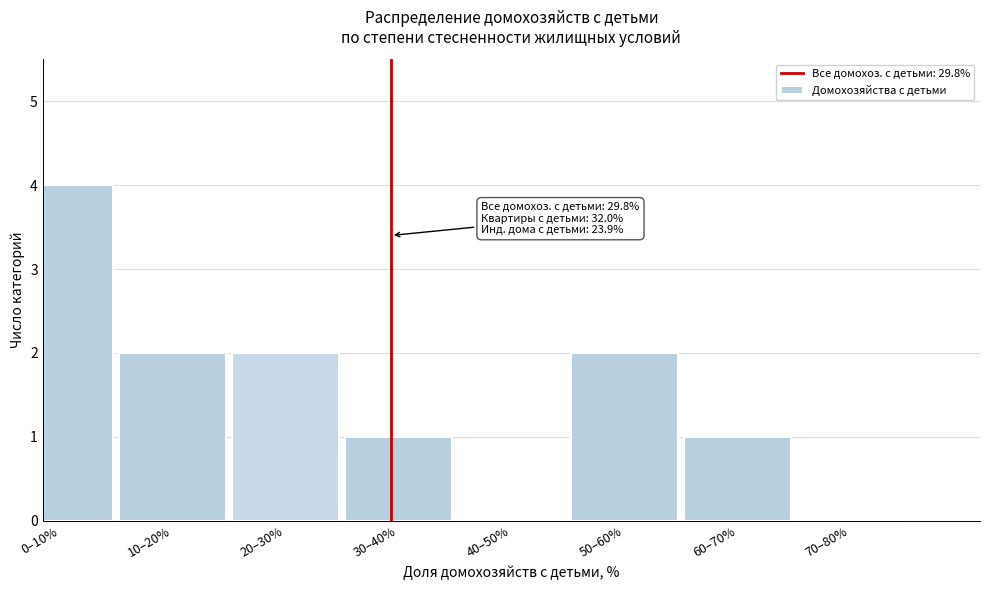

Reading right to left, what are all the values shown in this chart?

70–80%=0	60–70%=1	50–60%=2	40–50%=0	30–40%=1	20–30%=2	10–20%=2	0–10%=4